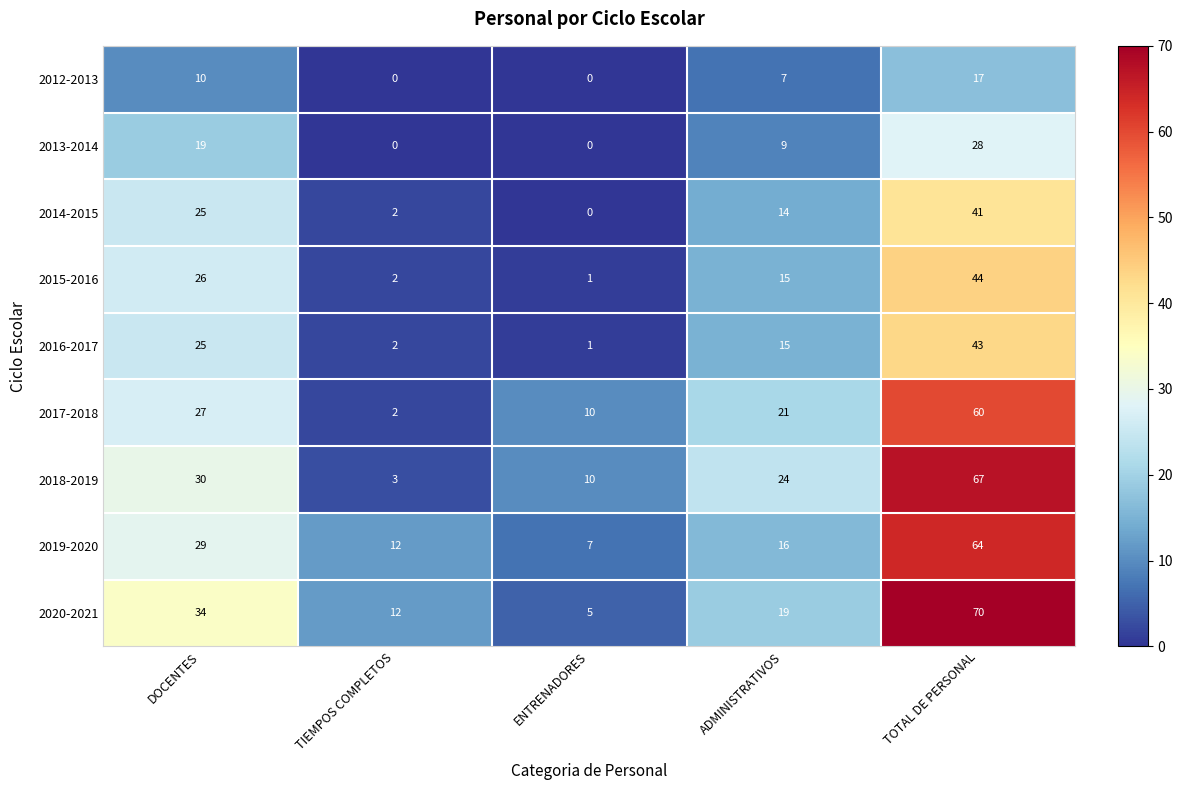

What is the greatest value displayed?

70